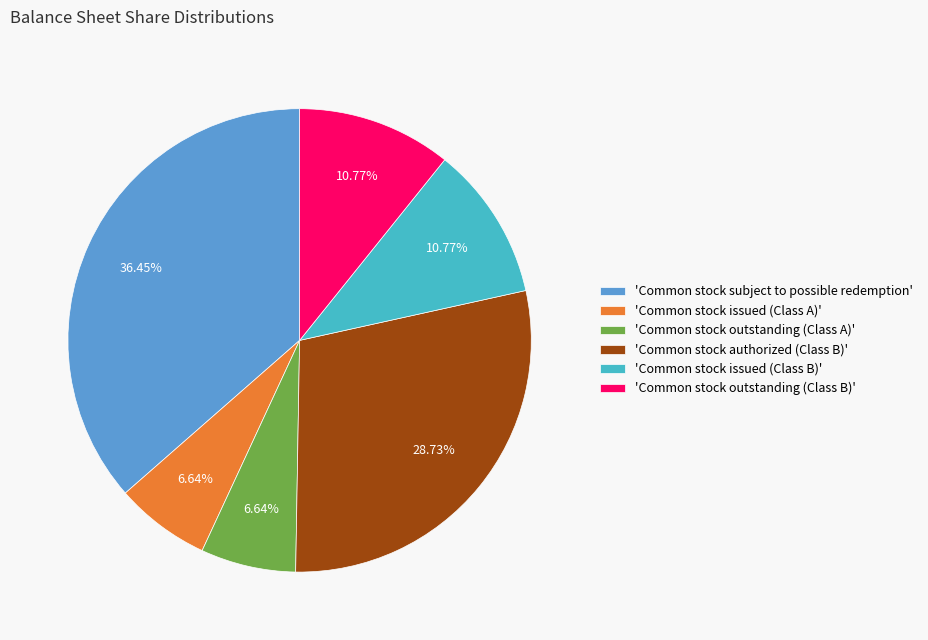

Is the sum of 'Common stock outstanding (Class B)' and 'Common stock subject to possible redemption' greater than half?

No